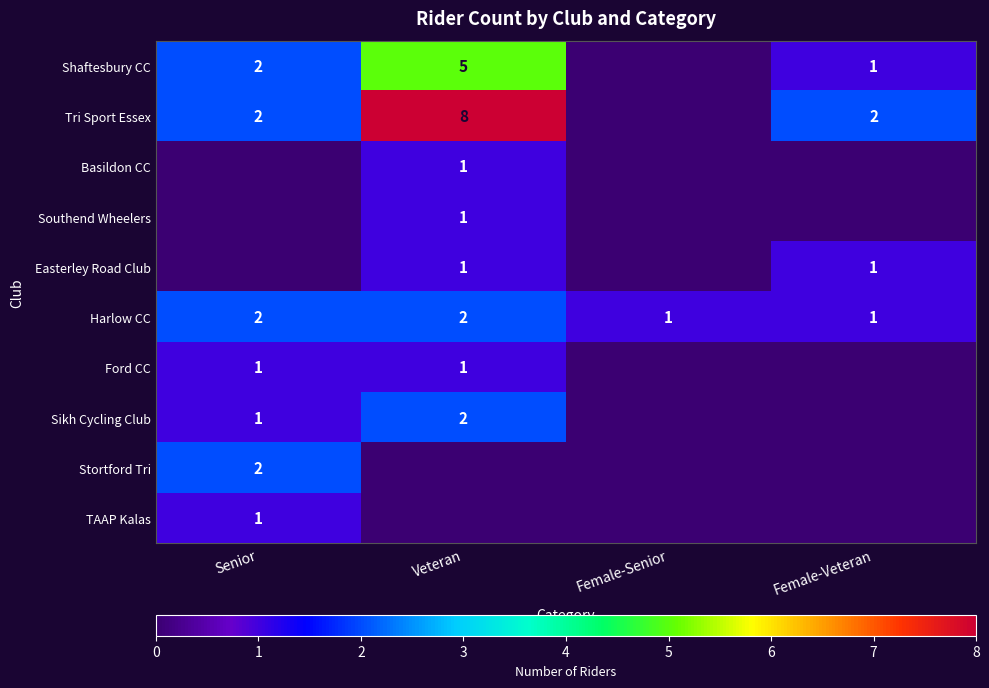

What is the difference between the Tri Sport Essex values at Veteran and Senior?

6